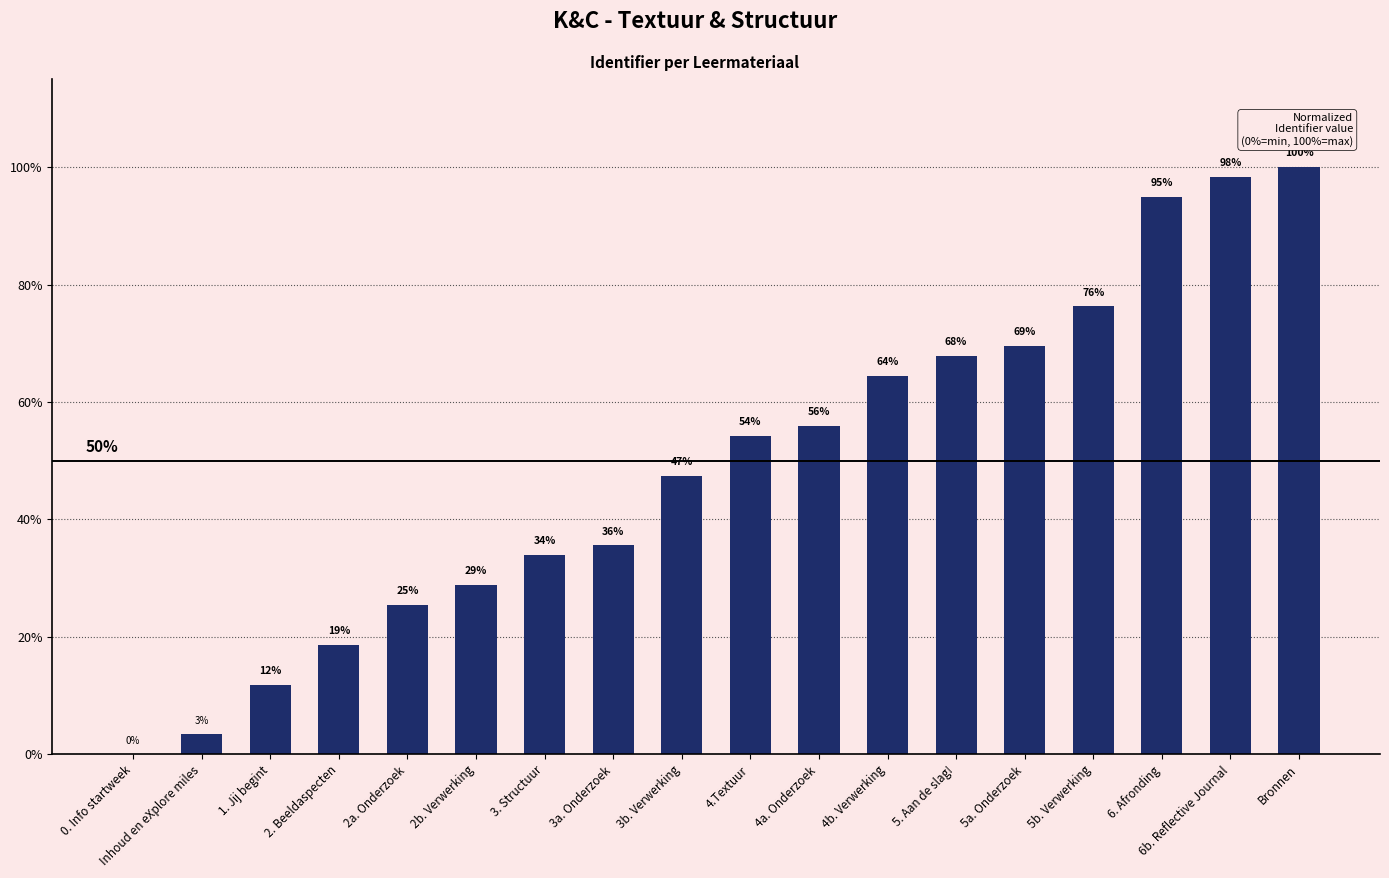

The chart shows a value of 3.4 at Inhoud en eXplore miles. True or false?

True